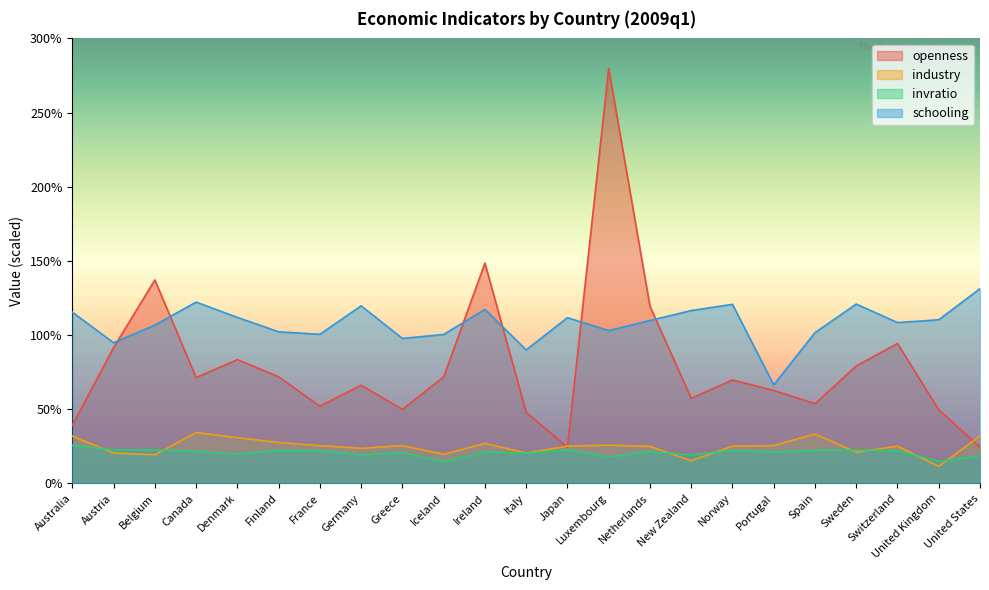

Read the industry value at Greece.

25.5